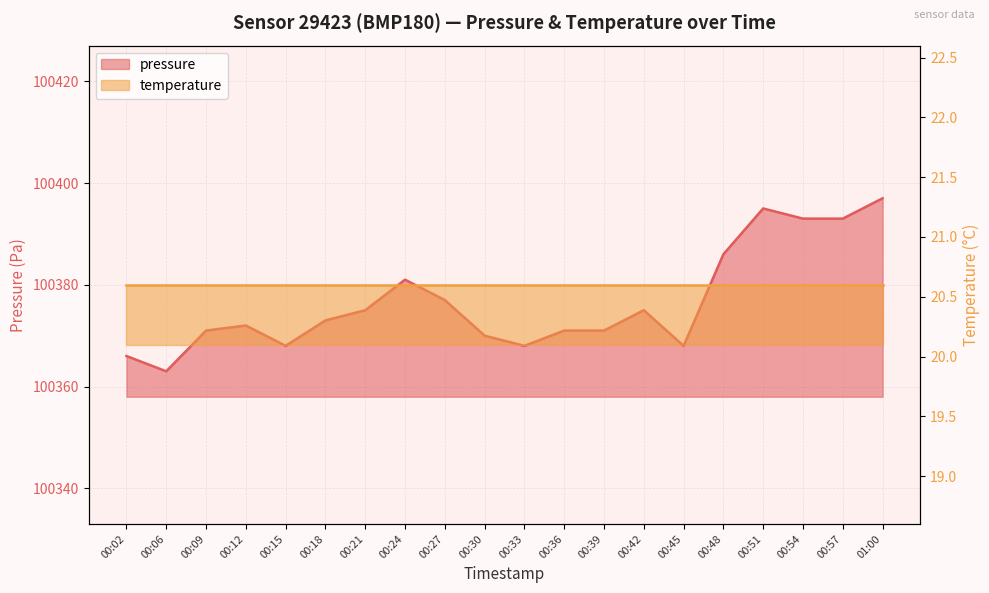

What is the change in value from 00:33 to 00:42?

+7